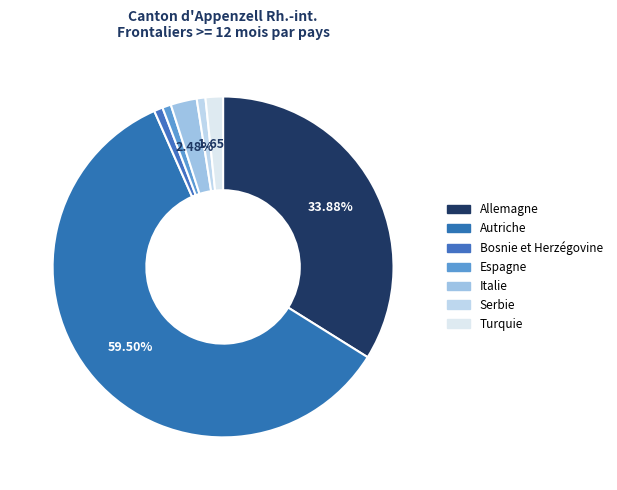

Is it true that Allemagne is 29% of the pie?

False